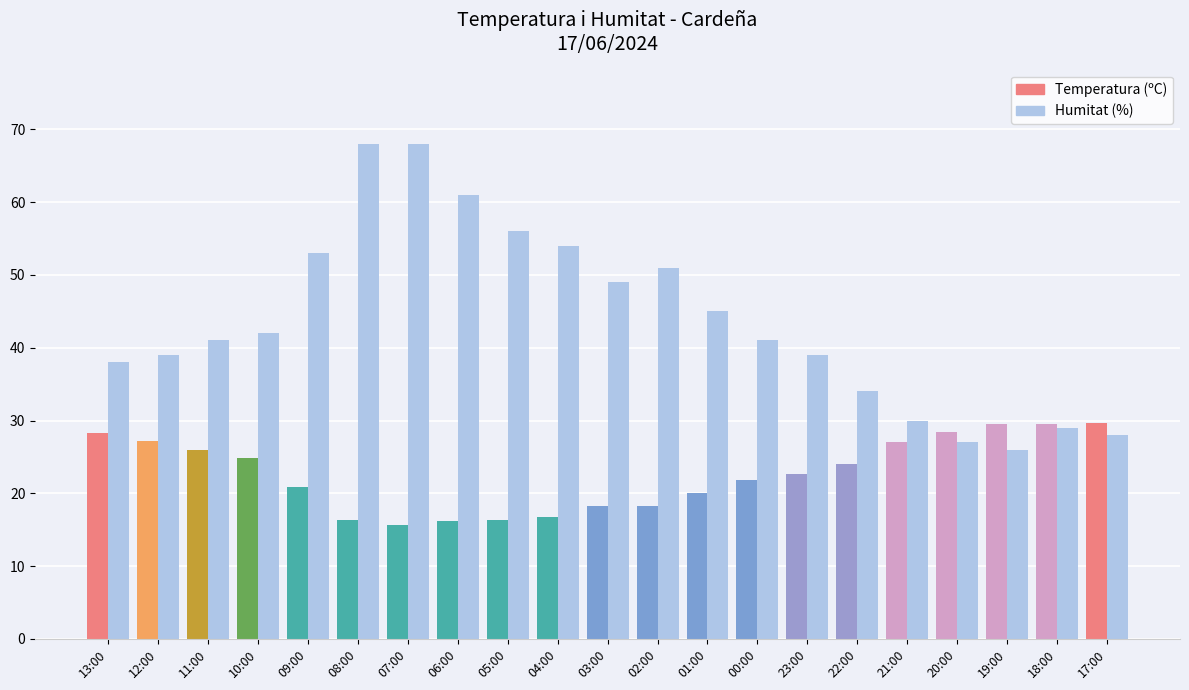

Which series has the largest total across all categories?

Humitat (%)